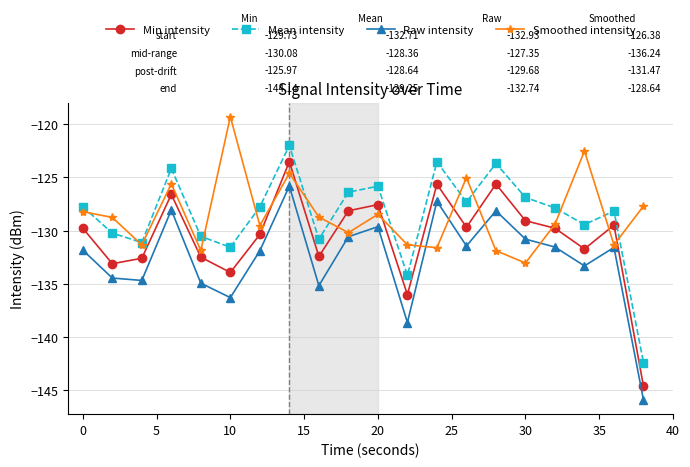

How many lines are shown in the chart?

4